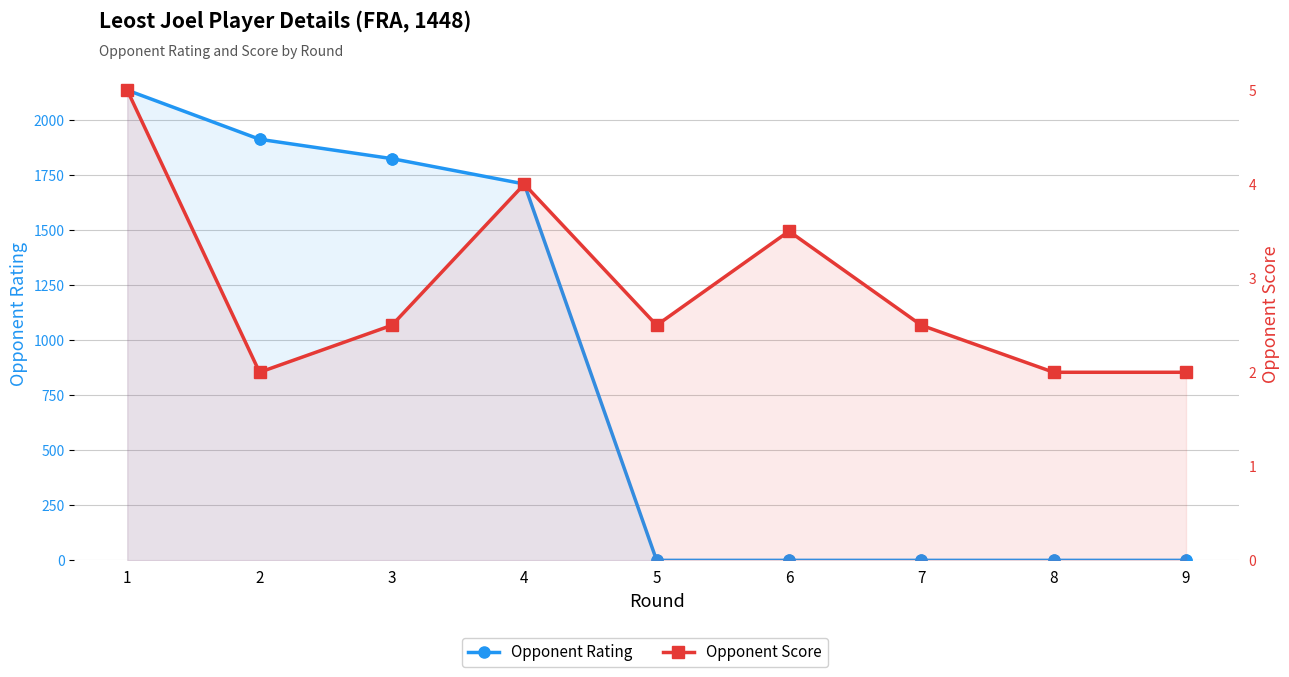

Which series reaches the minimum Y coordinate?

Opponent Rating